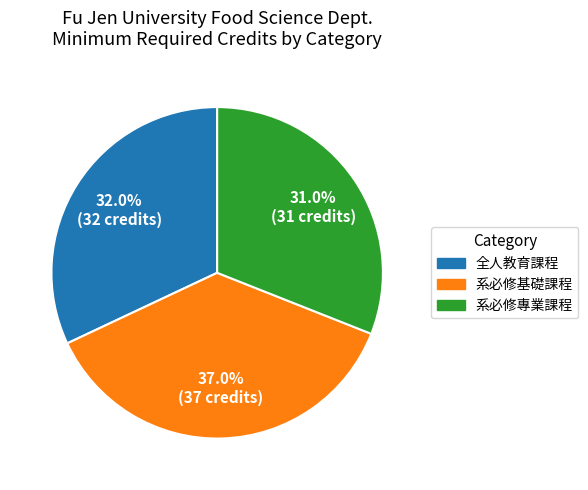

Is there any slice that represents more than half of the pie?

No